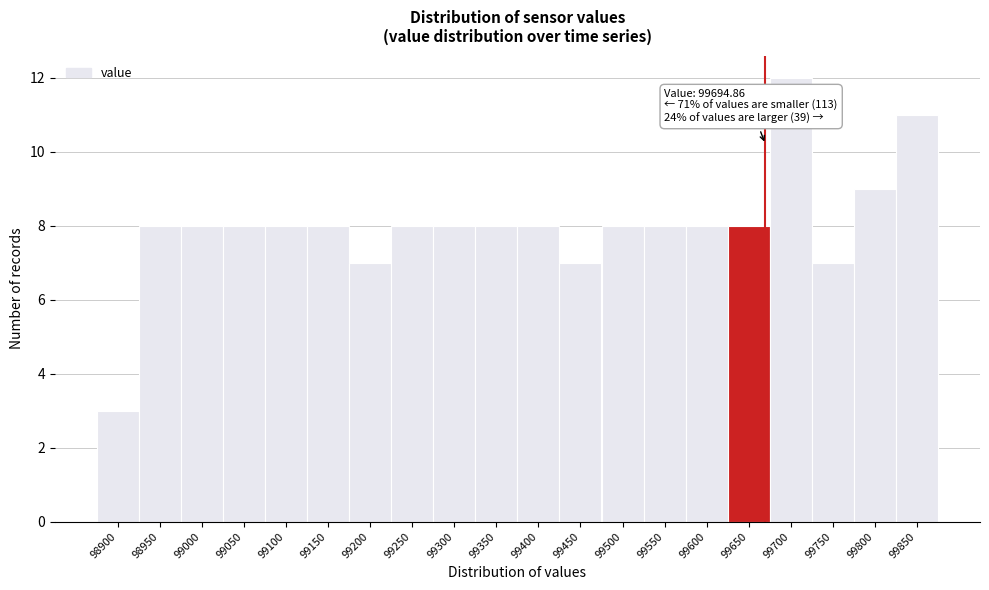

Reading left to right, what are all the values shown in this chart?

98900=3	98950=8	99000=8	99050=8	99100=8	99150=8	99200=7	99250=8	99300=8	99350=8	99400=8	99450=7	99500=8	99550=8	99600=8	99650=8	99700=12	99750=7	99800=9	99850=11